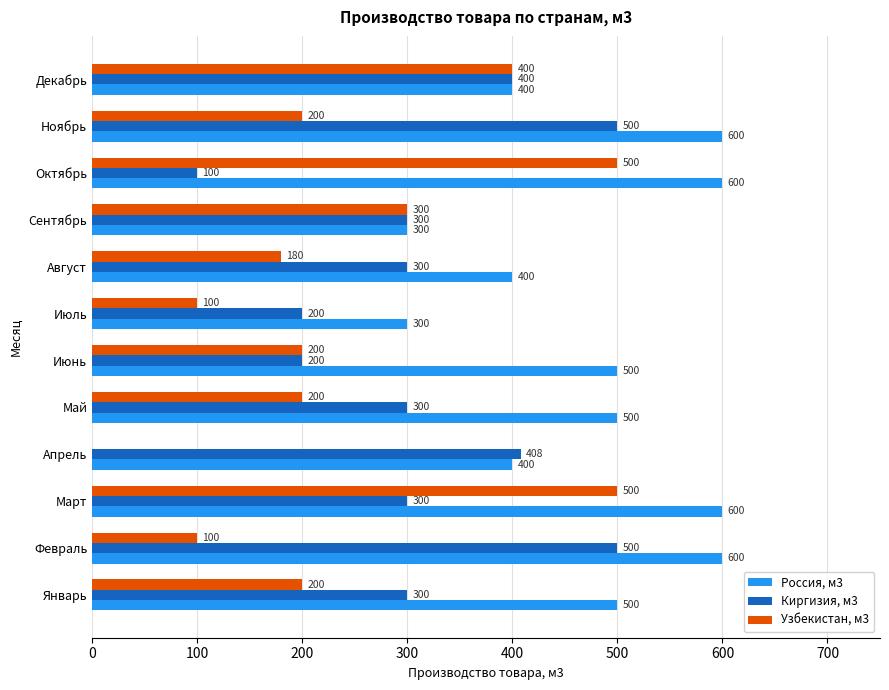

Read the Узбекистан, м3 value at Февраль, to the nearest 100.

100